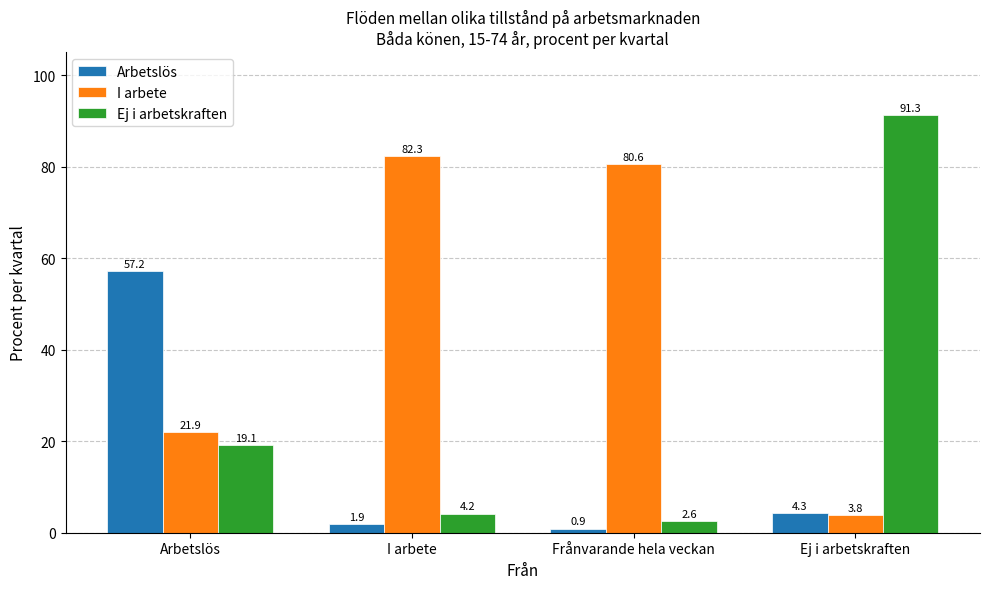

At which category is the sum across all series the highest?

Ej i arbetskraften